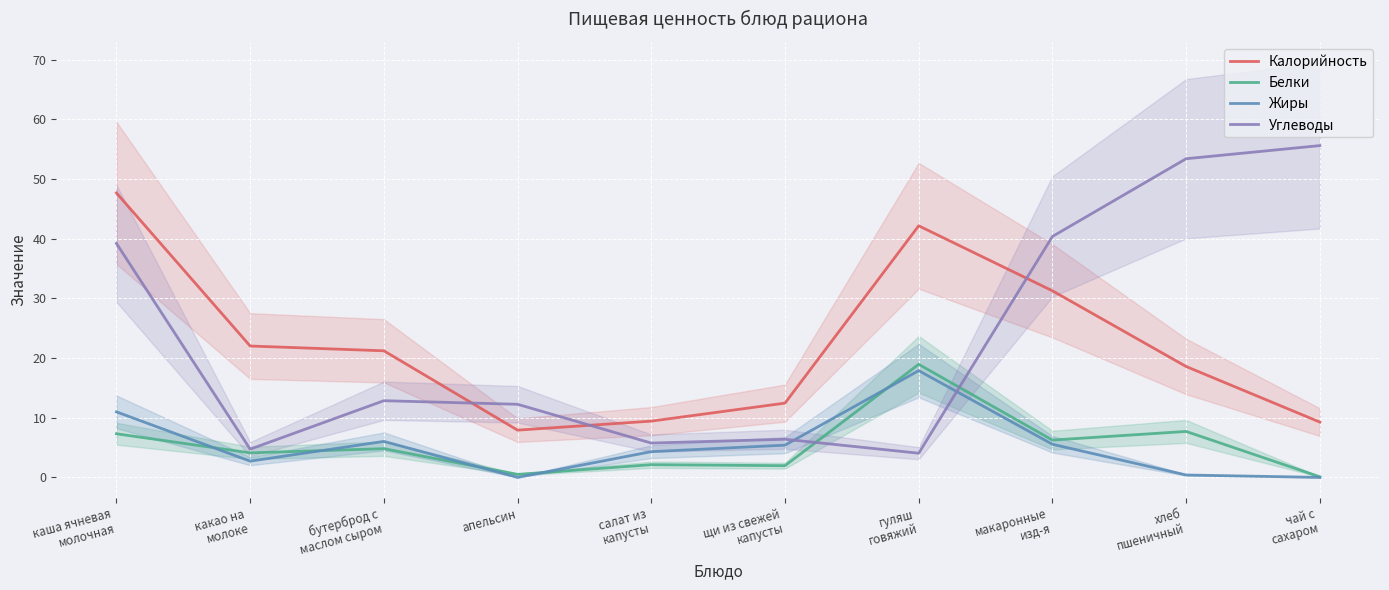

True or false: Калорийность has a value of 47.7 at каша ячневая
молочная.

True